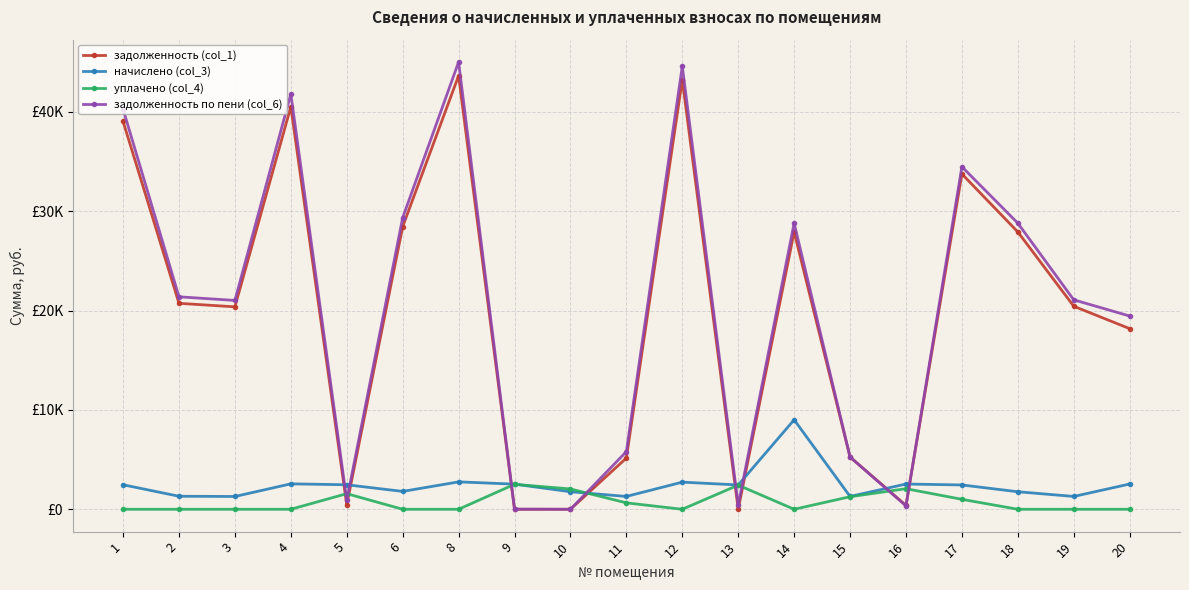

What are all the series names shown in the legend?

задолженность (col_1), начислено (col_3), уплачено (col_4), задолженность по пени (col_6)